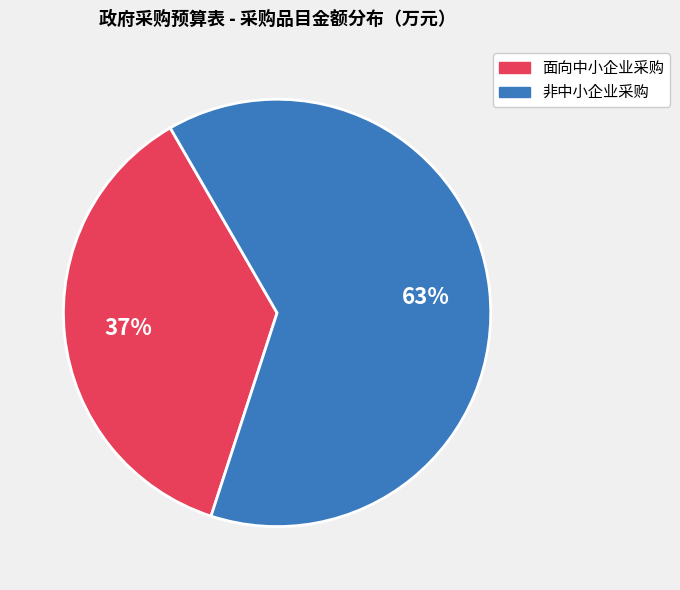

To the nearest percent, what is the average slice percentage?

50%